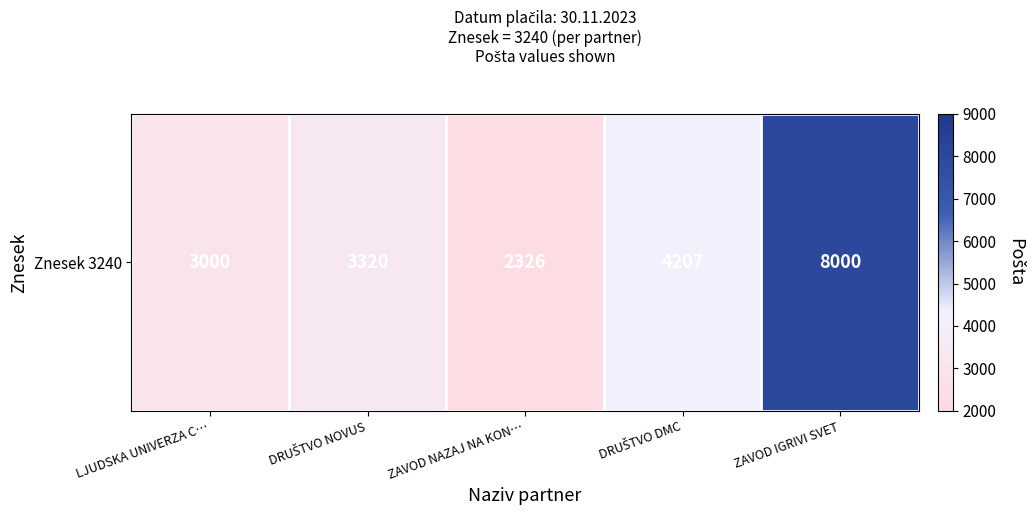

Rank the categories by value from highest to lowest.

ZAVOD IGRIVI SVET, DRUŠTVO DMC, DRUŠTVO NOVUS, LJUDSKA UNIVERZA C…, ZAVOD NAZAJ NA KON…